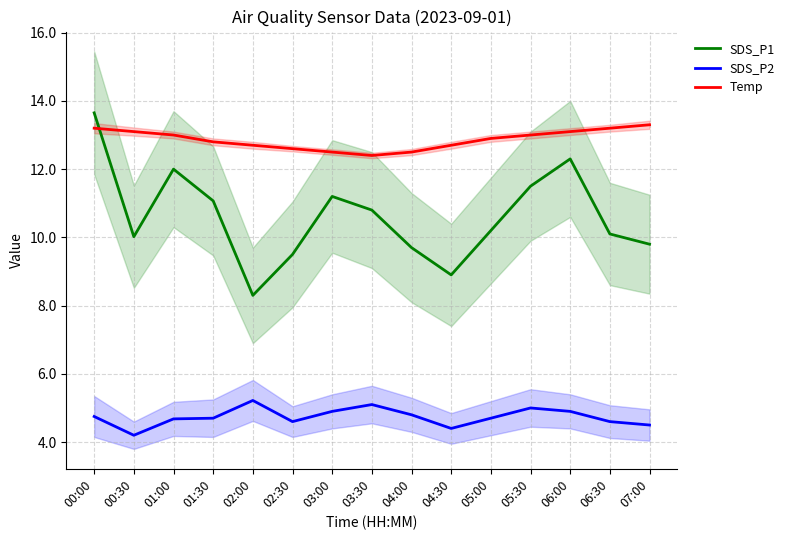

What is the maximum value for SDS_P1?

13.7